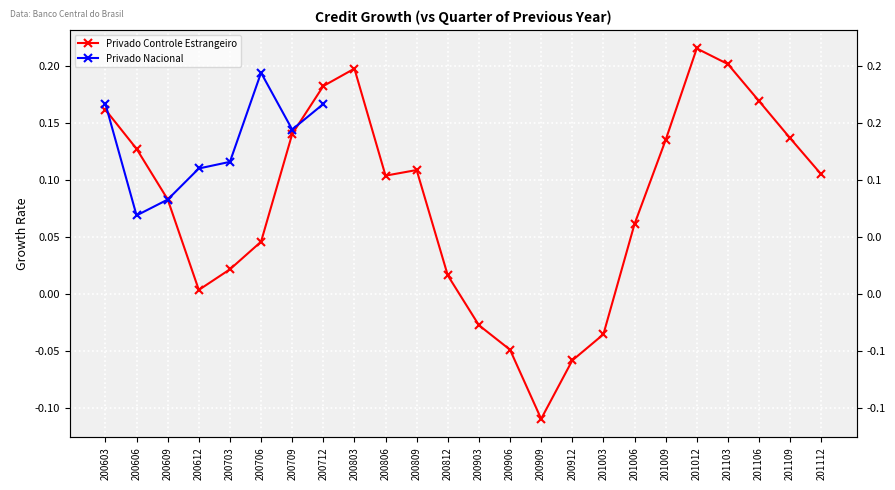

Read the value at 201103.

0.2